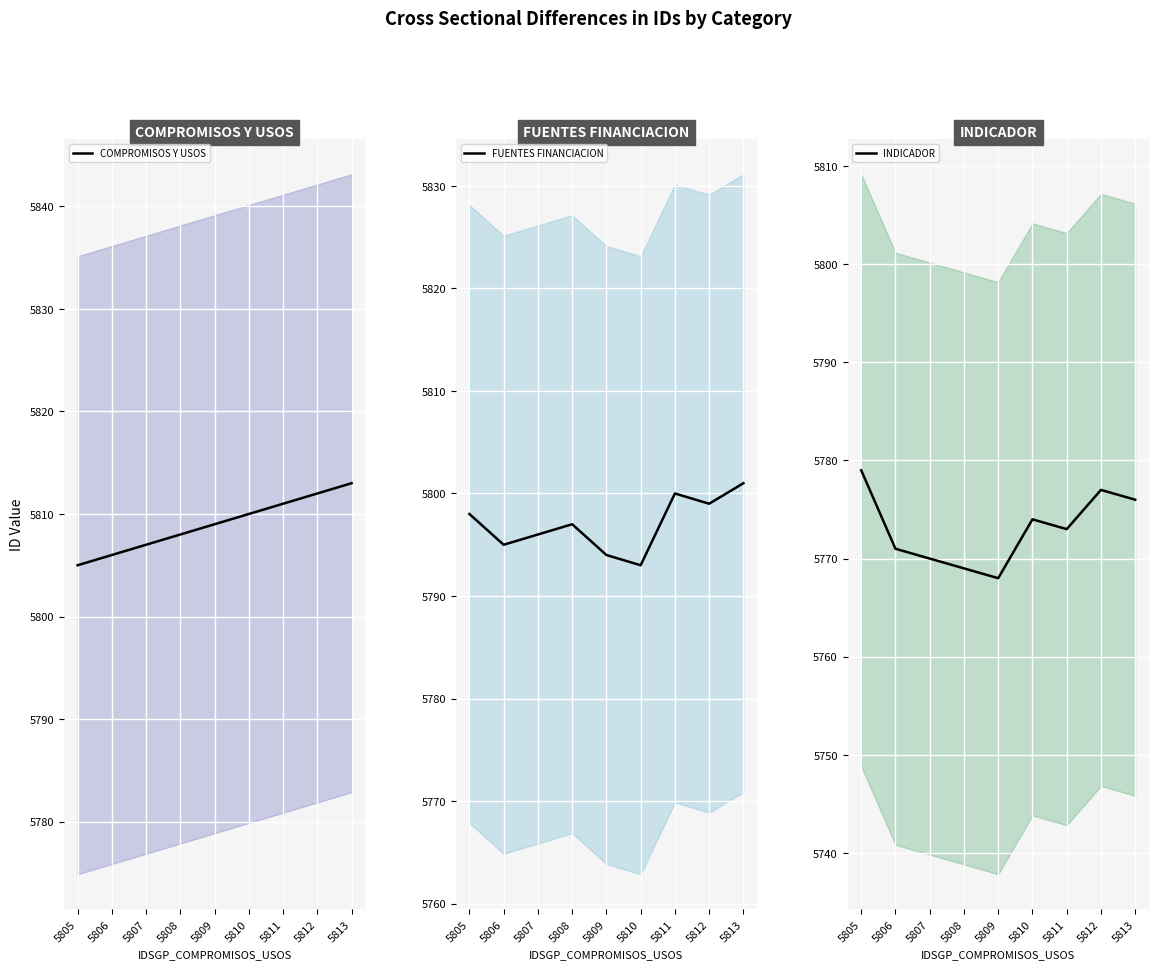

What is the maximum value for INDICADOR?

5779